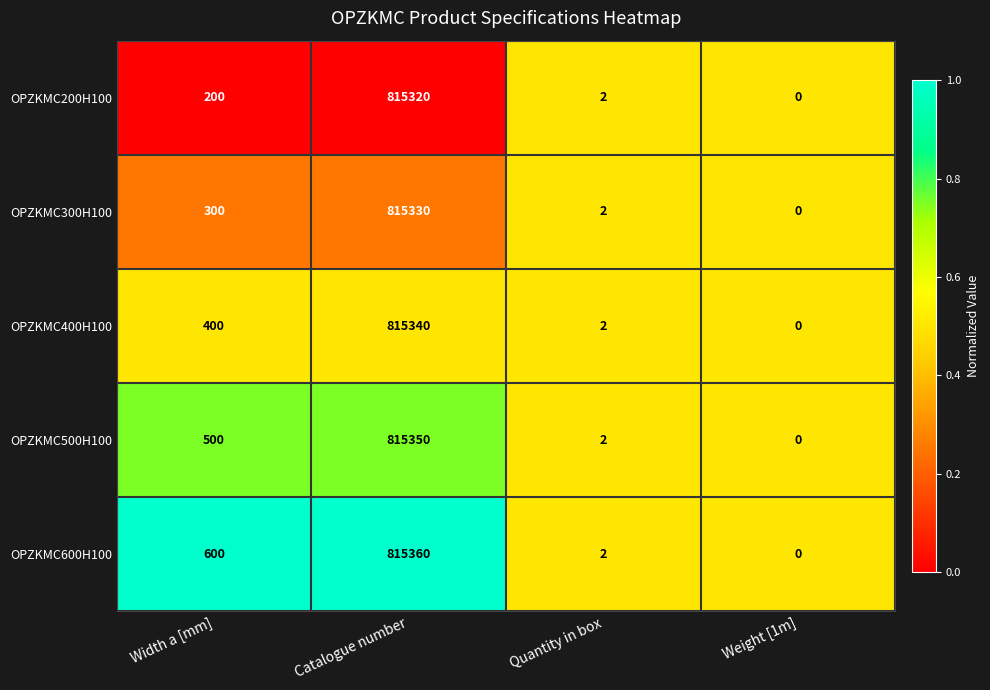

Is the value of OPZKMC200H100 at Width a [mm] greater than the value of OPZKMC300H100 at Catalogue number?

No